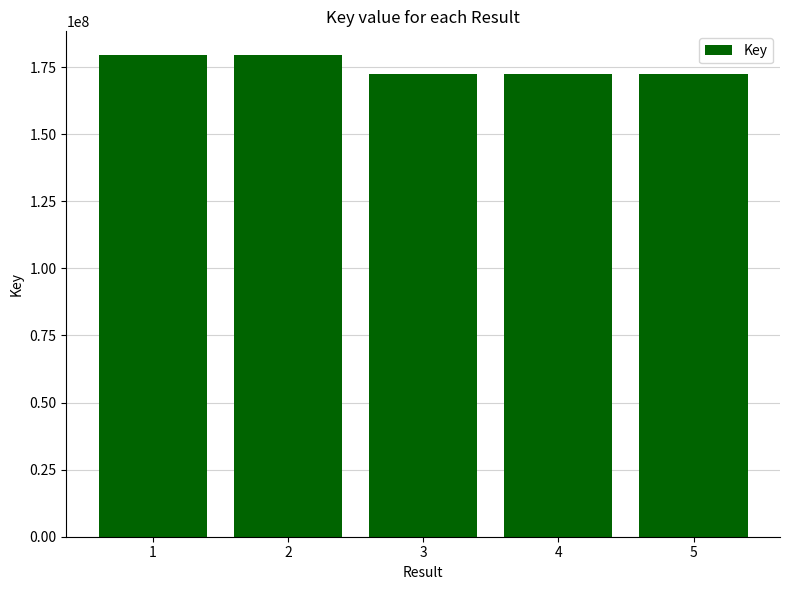

What is the average value?

175156453